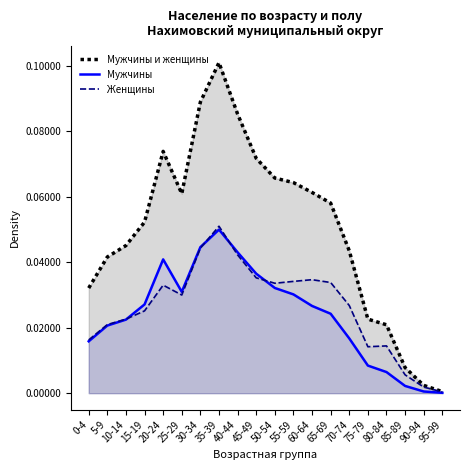

Count the number of data series in this chart.

3